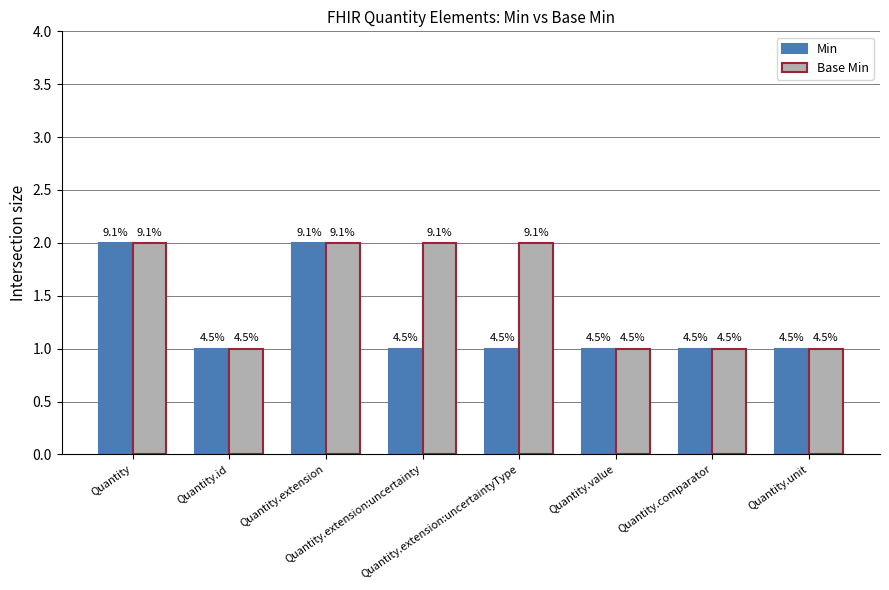

True or false: Base Min has a value of 3 at Quantity.extension.

False